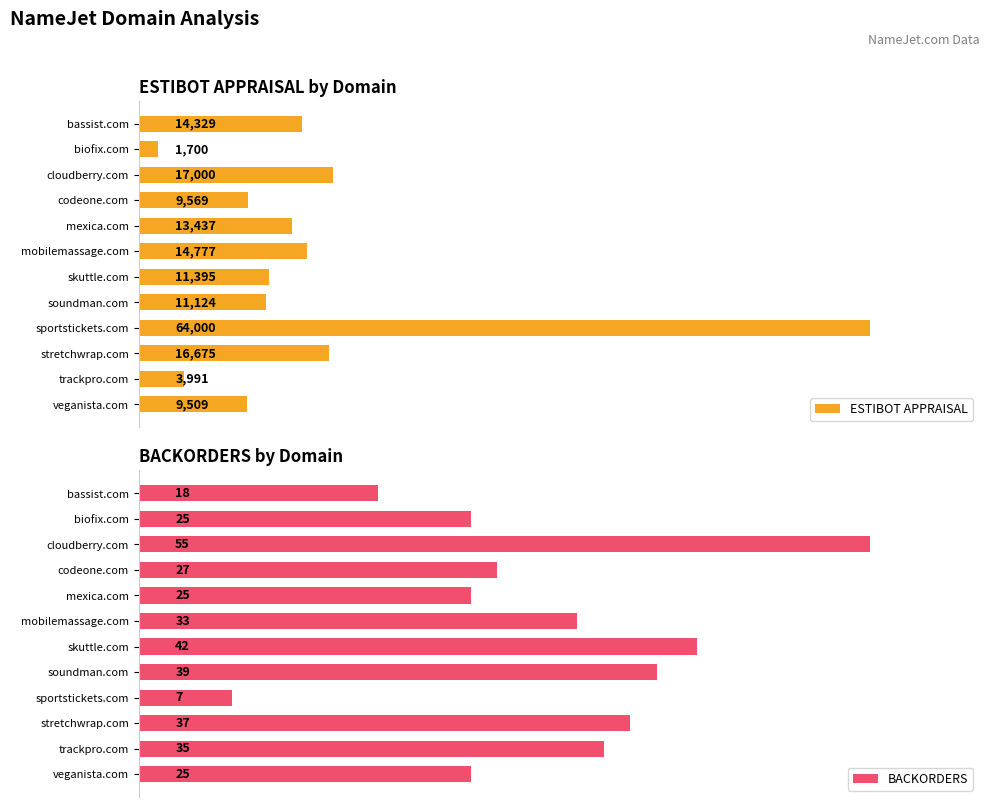

What is the average value of the ESTIBOT APPRAISAL series?

15626